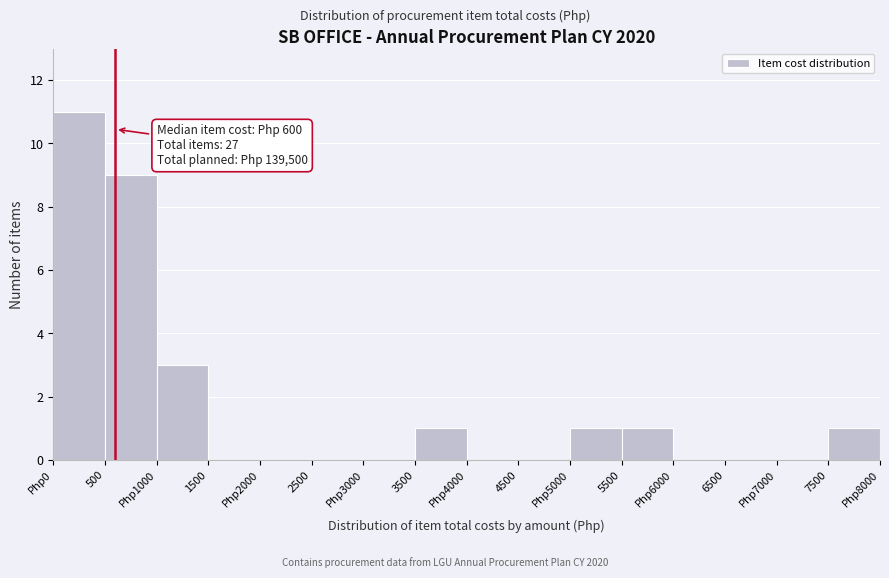

Reading right to left, what are all the values shown in this chart?

7500=1	Php7000=0	6500=0	Php6000=0	5500=1	Php5000=1	4500=0	Php4000=0	3500=1	Php3000=0	2500=0	Php2000=0	1500=0	Php1000=3	500=9	Php0=11